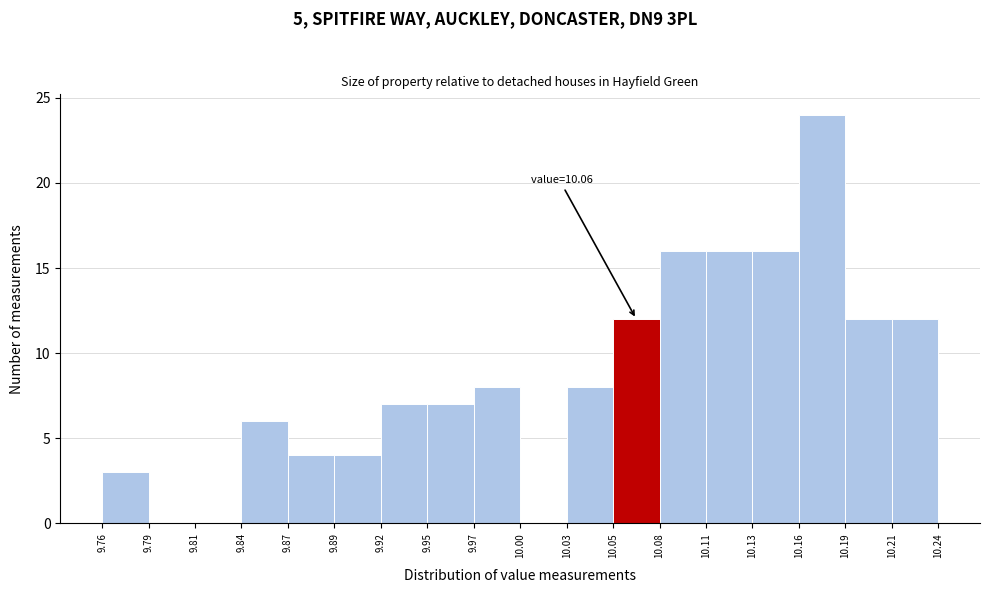

Over which range of the x-axis is the bar tallest?

10.16 to 10.19